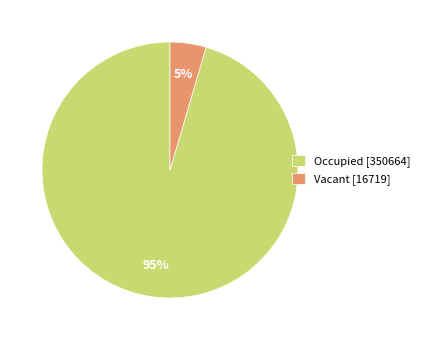

How many segments does this pie chart have?

2